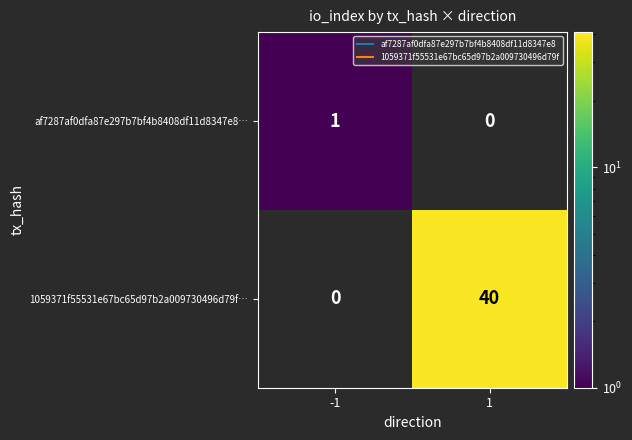

At how many categories does at least one series exceed 37?

1